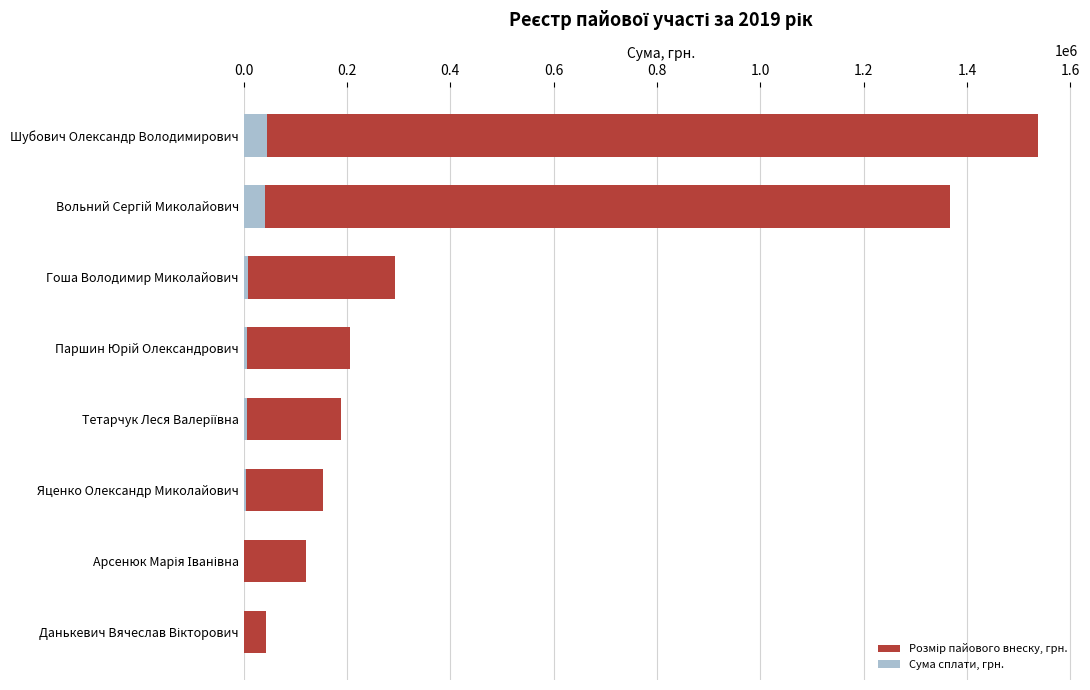

What is the difference between the maximum and minimum values in the Сума сплати, грн. series?

45683